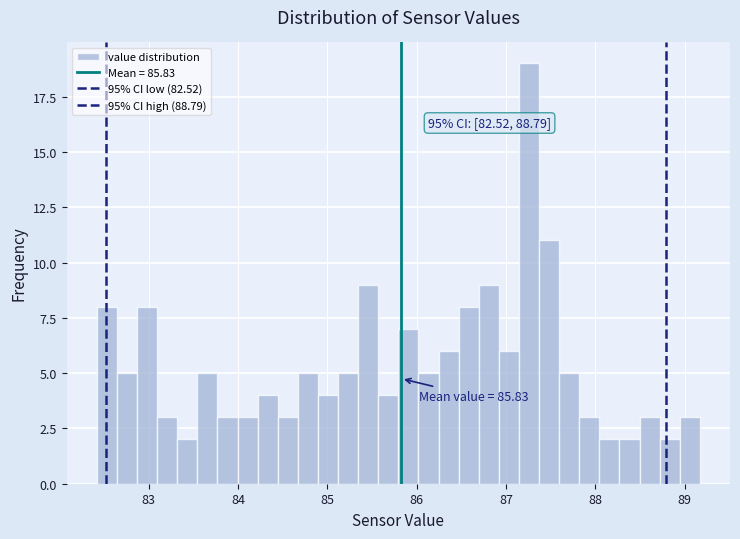

Read against the x-axis, roughly where is the centre of the tallest bar?

87.3